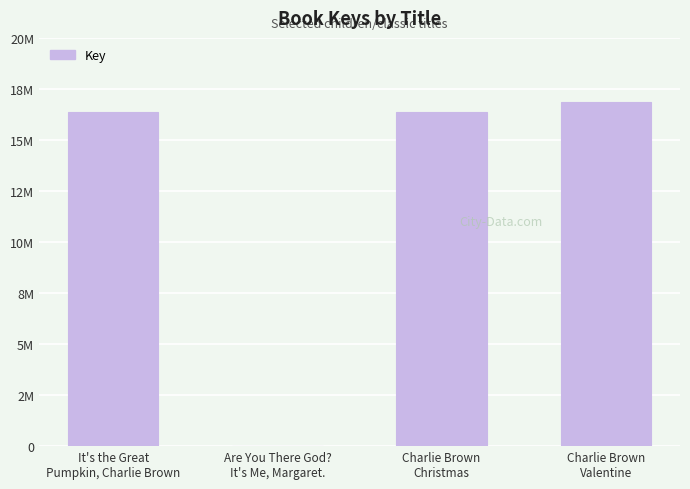

The chart shows a value of 16352365 at Charlie Brown
Christmas. True or false?

True